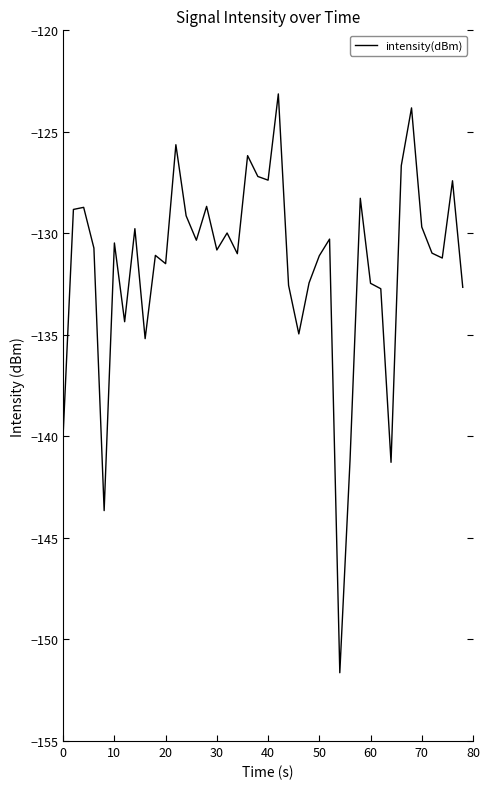

How many lines are shown in the chart?

1